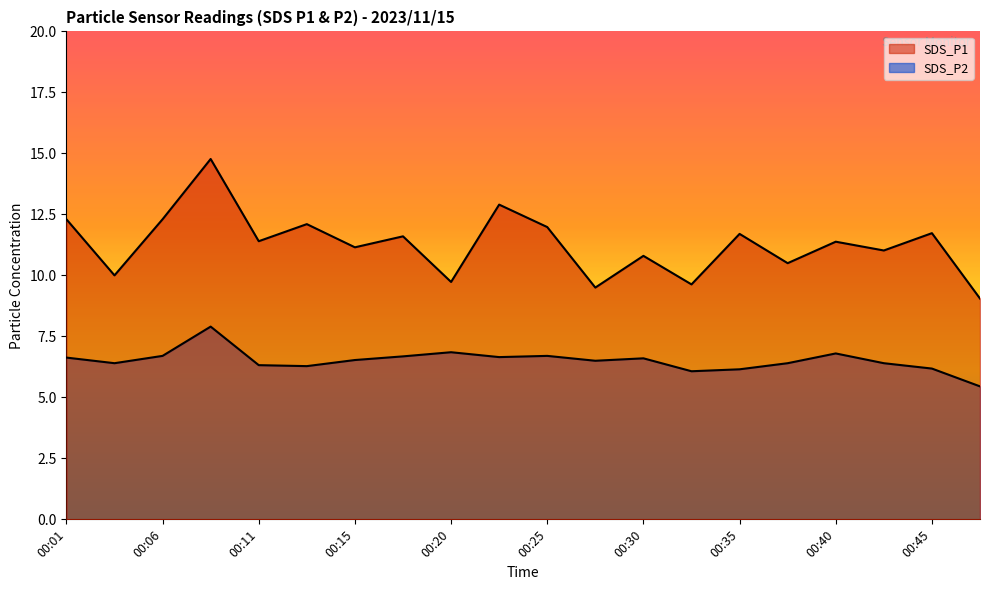

Does the chart have visible grid lines?

No